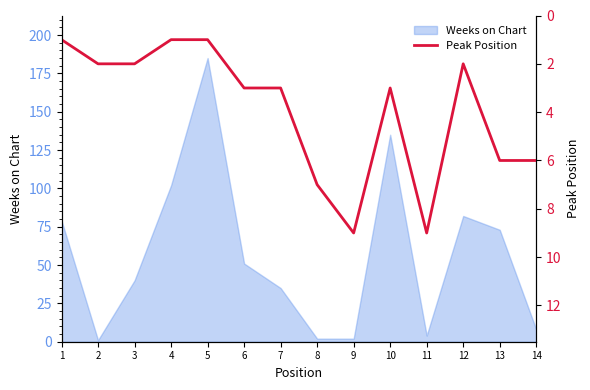

At which label does Weeks on Chart reach its peak?

5